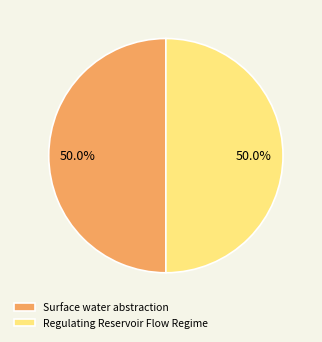

Count the number of slices in the pie.

2